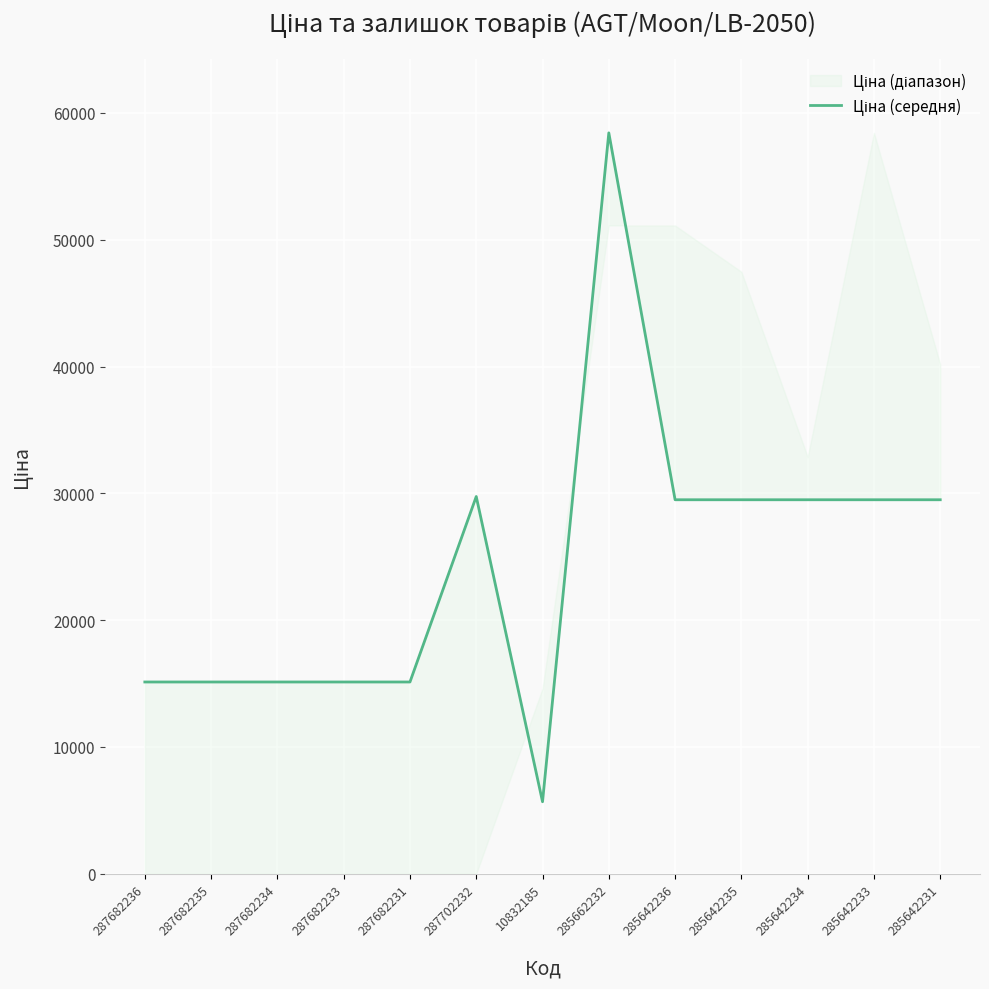

List the labels in order of value, smallest first.

10832185, 287682236, 287682235, 287682234, 287682233, 287682231, 285642236, 285642235, 285642234, 285642233, 285642231, 287702232, 285662232